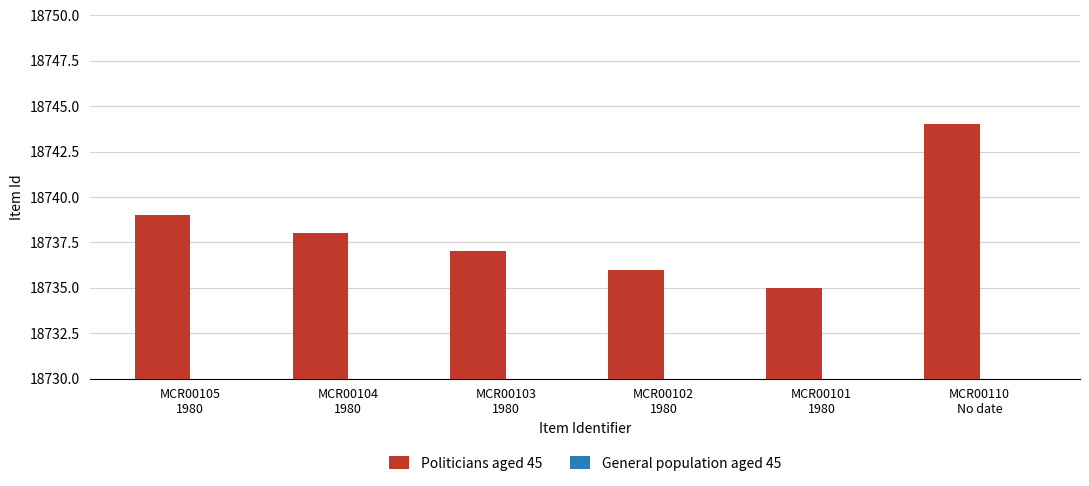

How many bars are there in each group?

2